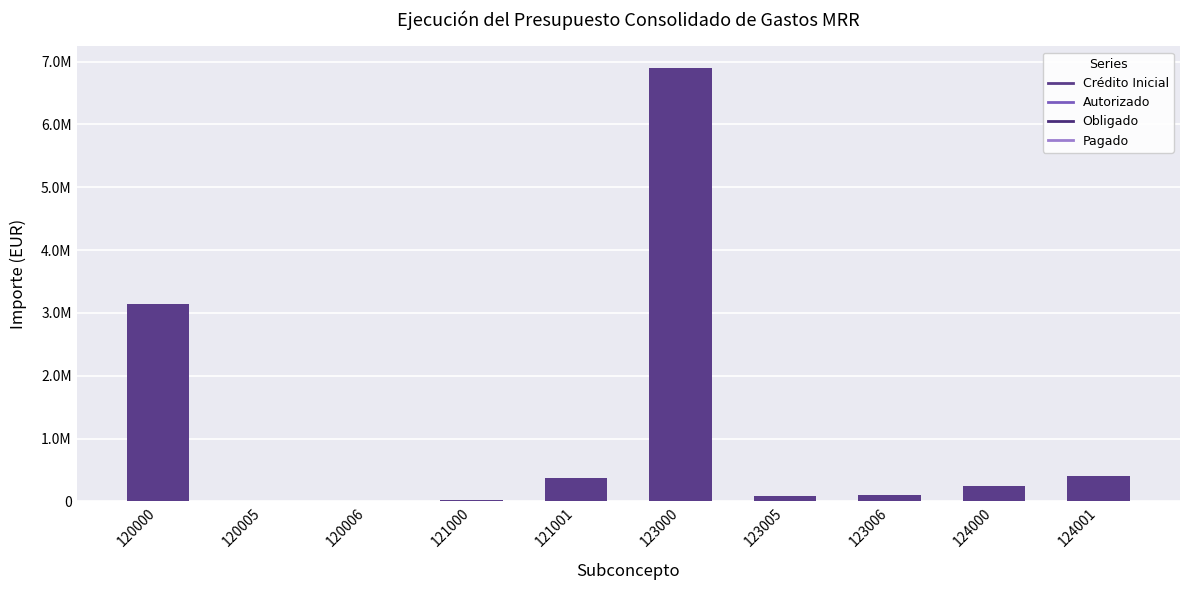

True or false: the data shows 14124.4 at 120006.

True